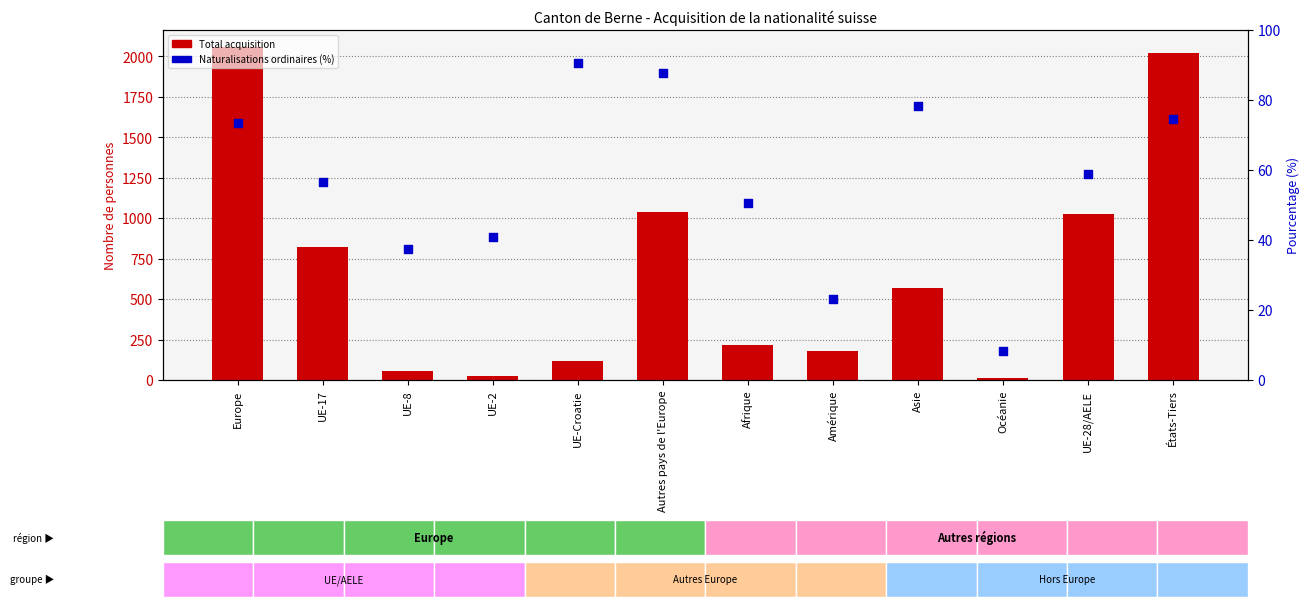

Which series contains the lowest Y value?

Naturalisations ordinaires (%)